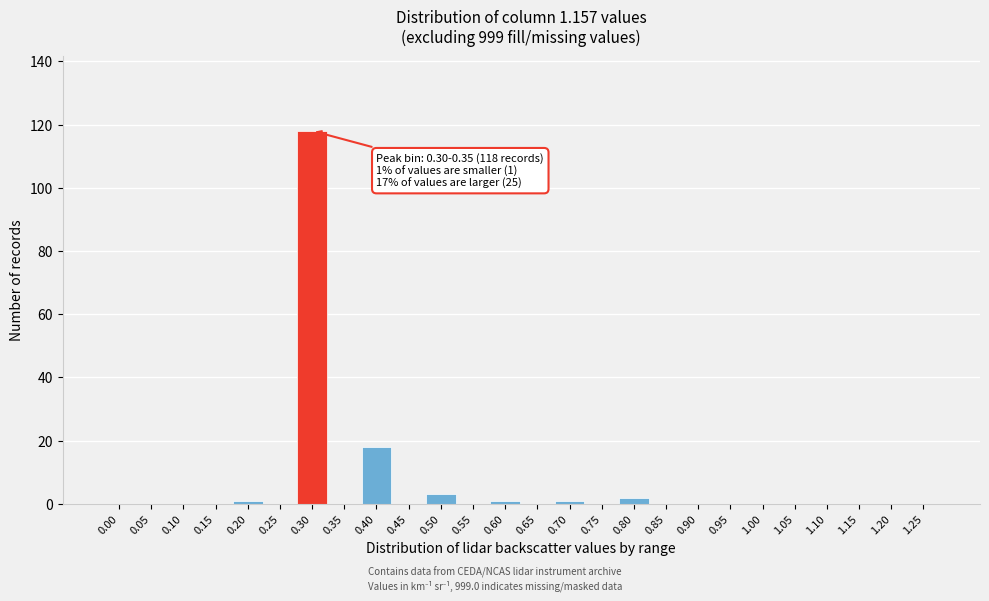

Reading left to right, transcribe all the data shown in this chart.

0.00=0	0.05=0	0.10=0	0.15=0	0.20=1	0.25=0	0.30=118	0.35=0	0.40=18	0.45=0	0.50=3	0.55=0	0.60=1	0.65=0	0.70=1	0.75=0	0.80=2	0.85=0	0.90=0	0.95=0	1.00=0	1.05=0	1.10=0	1.15=0	1.20=0	1.25=0